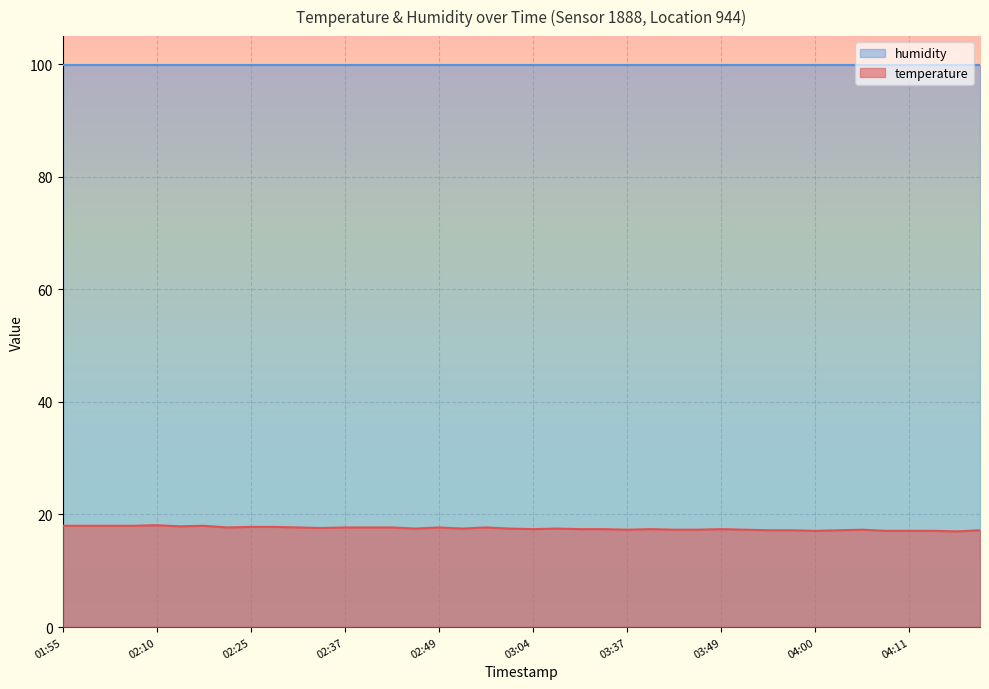

What is the highest value of the humidity series?

99.9